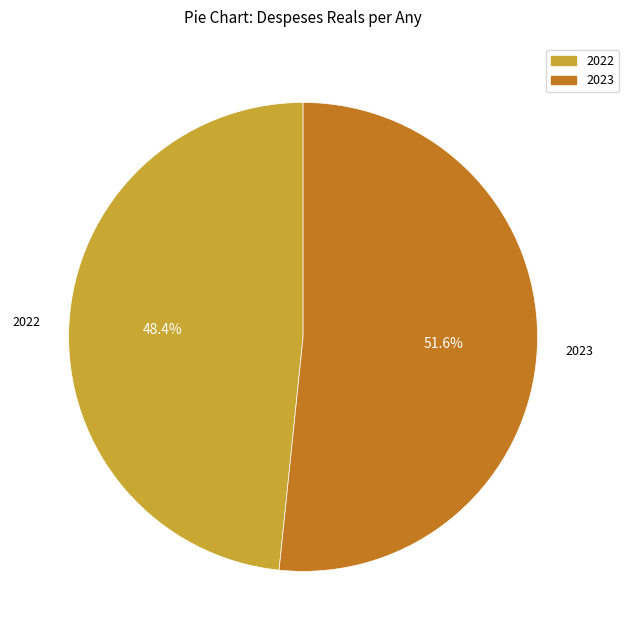

What percentage is the 2022 slice, to the nearest percent?

48%